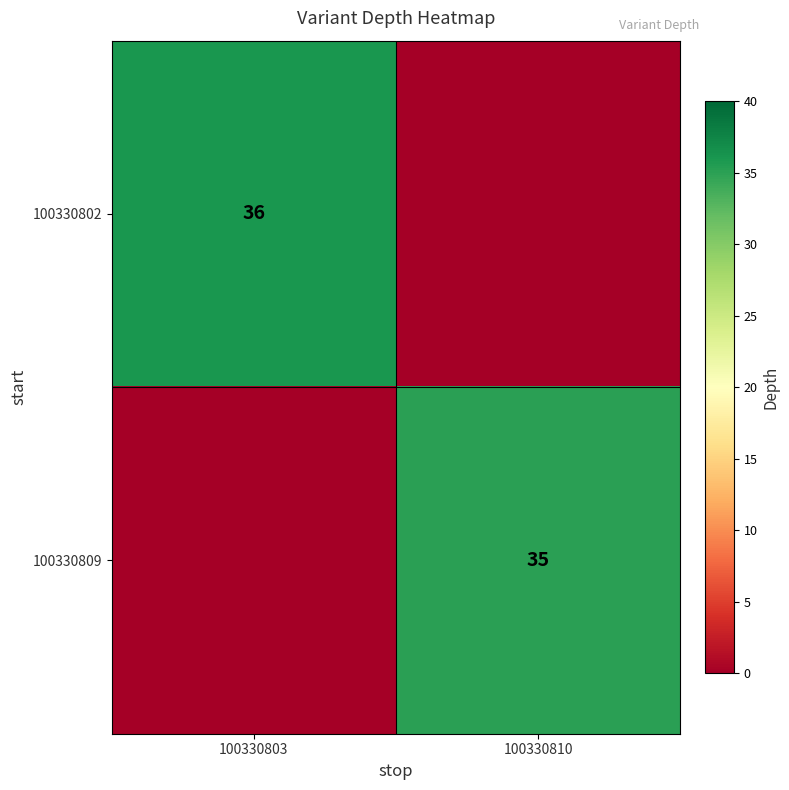

The 100330802 series shows 36 at 100330803. True or false?

True